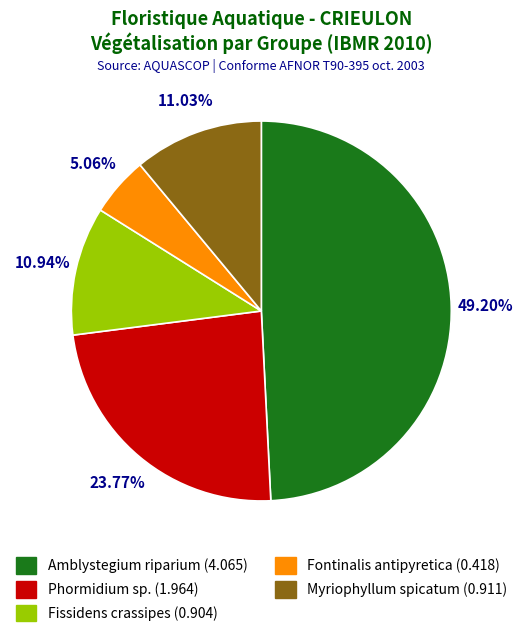

To the nearest percent, what percentage of the pie is Phormidium sp.?

24%